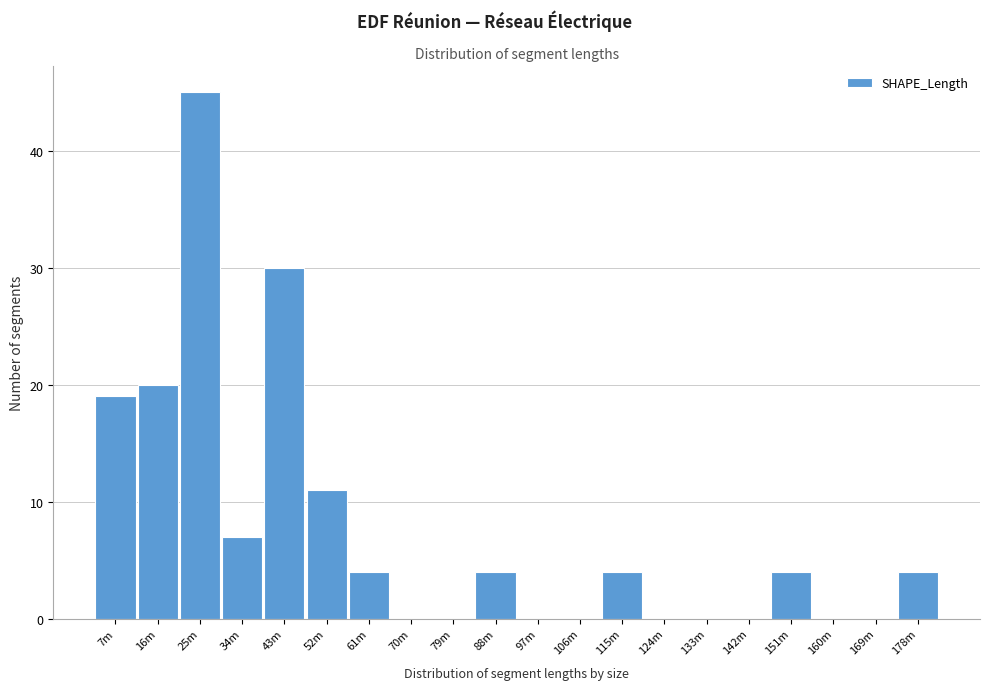

Reading left to right, transcribe all the data shown in this chart.

7m=19	16m=20	25m=45	34m=7	43m=30	52m=11	61m=4	70m=0	79m=0	88m=4	97m=0	106m=0	115m=4	124m=0	133m=0	142m=0	151m=4	160m=0	169m=0	178m=4